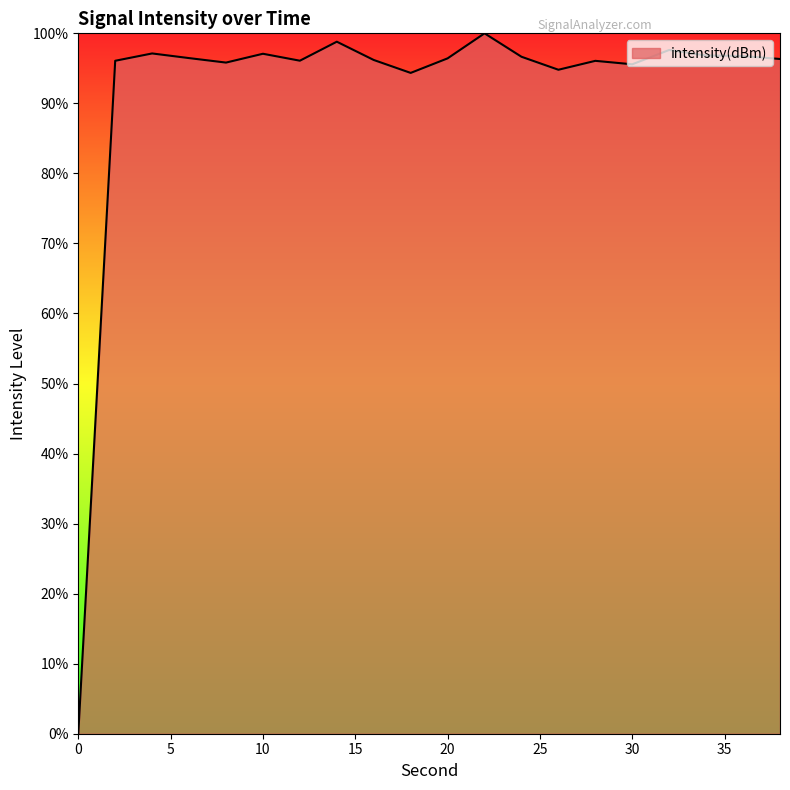

What is the maximum value shown in the chart?

100.0